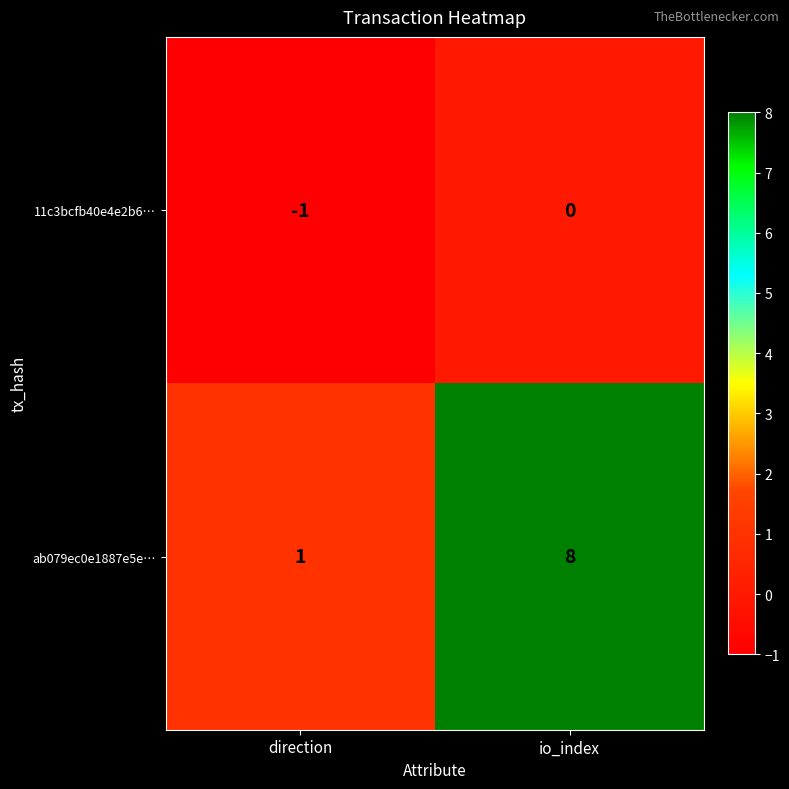

Reading left to right, extract all data points from this chart.

11c3bcfb40e4e2b6…: direction=-1	io_index=0
ab079ec0e1887e5e…: direction=1	io_index=8